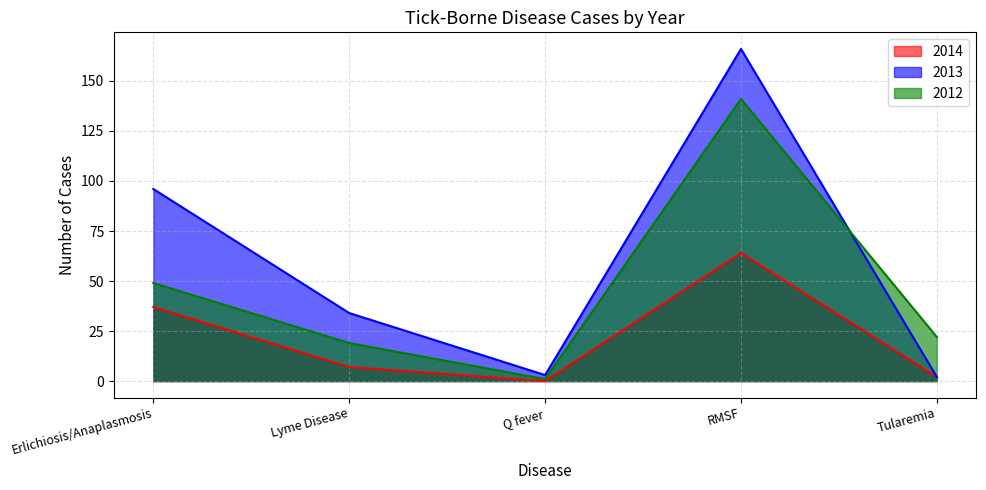

Which category has the lowest value in the 2013 series?

Tularemia